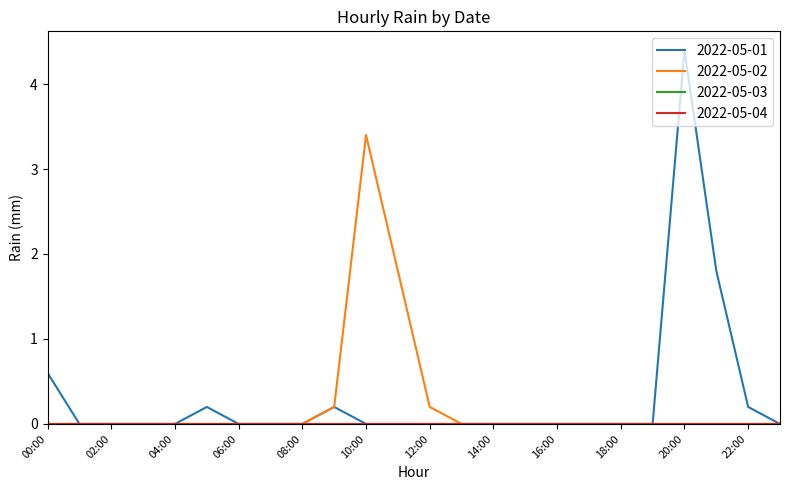

Is this an area chart (filled region under the line)?

No